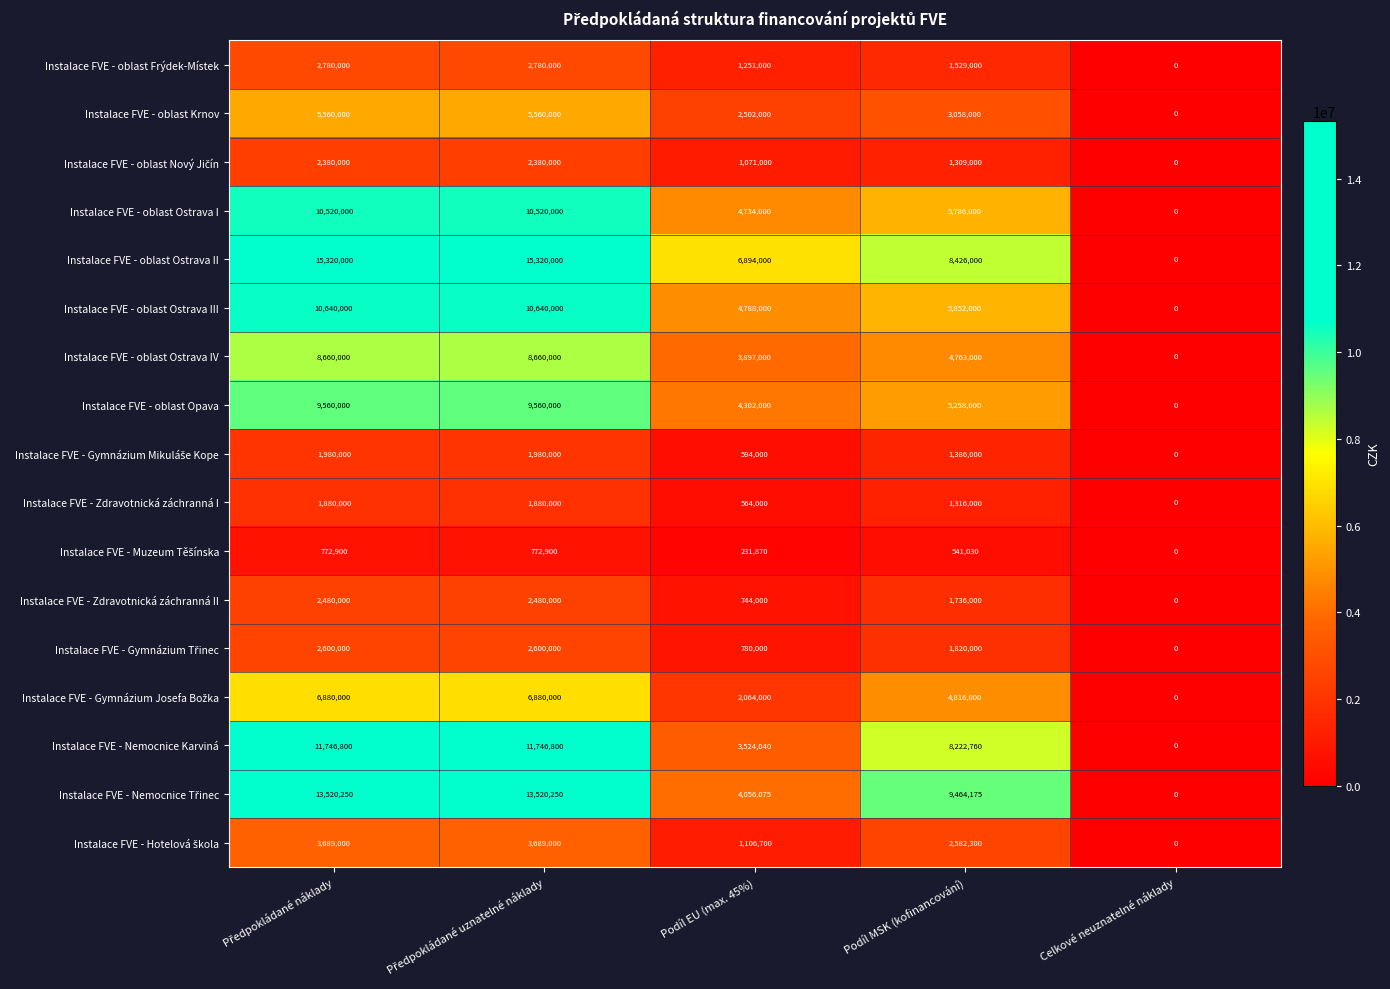

The Instalace FVE - oblast Ostrava IV series shows 4763000 at Podíl MSK (kofinancování). True or false?

True